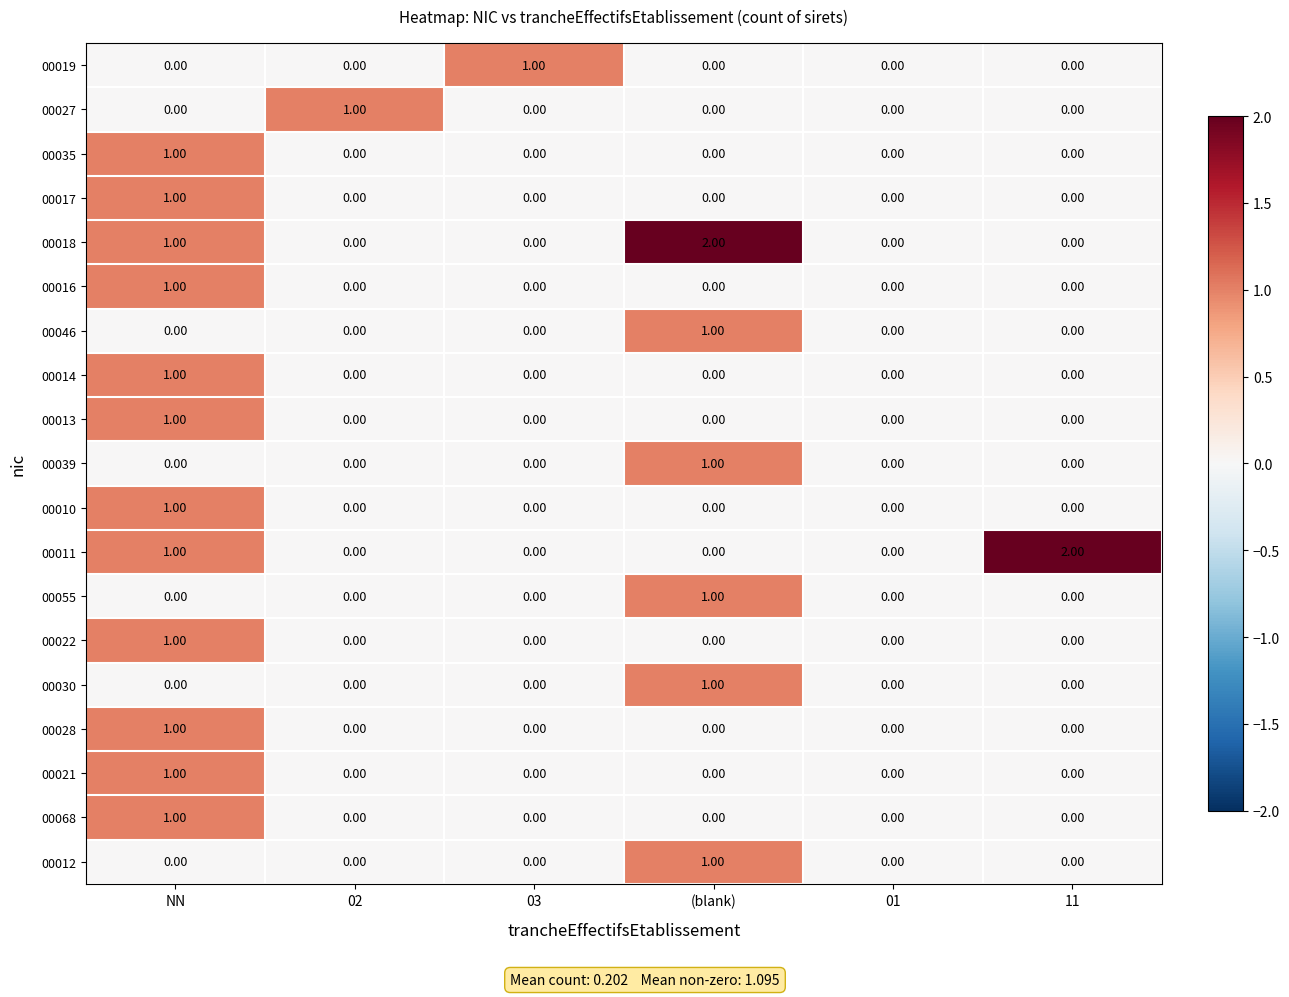

What is the total value across all series at (blank)?

7